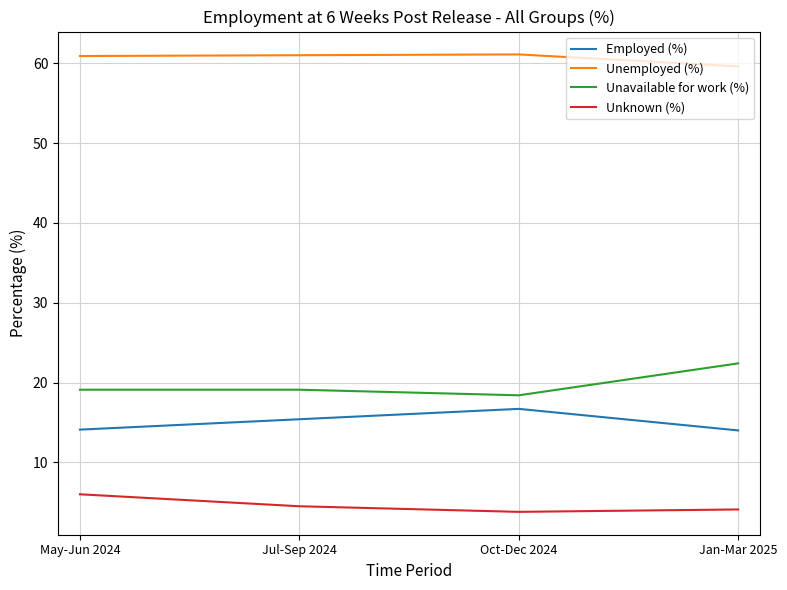

What is the difference between the Unavailable for work (%) values at Jan-Mar 2025 and Jul-Sep 2024?

3.3